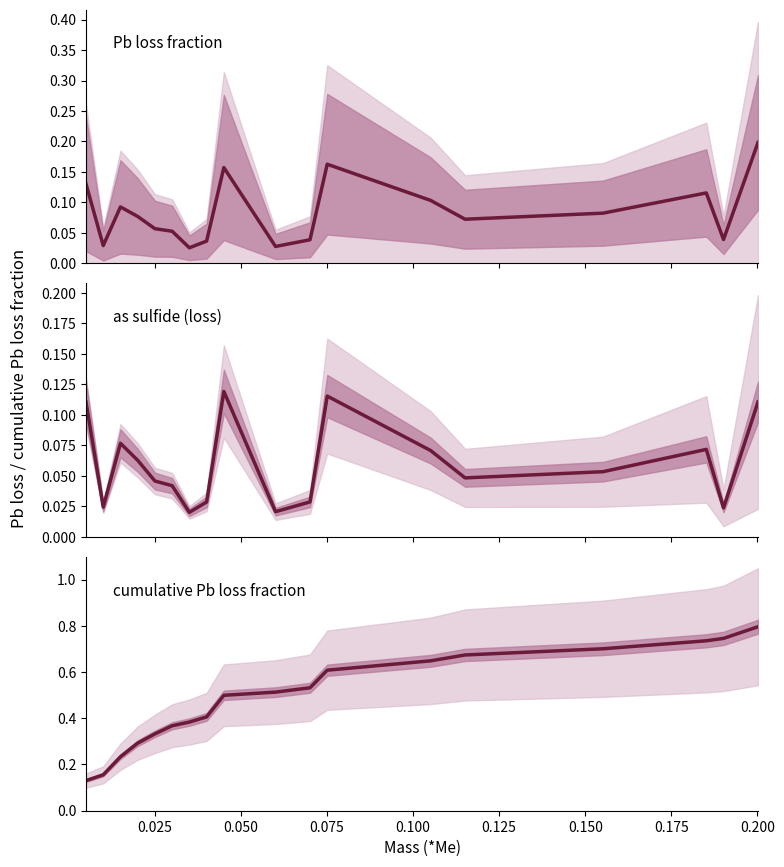

True or false: as sulfide (loss) and Pb loss fraction intersect in this chart.

False